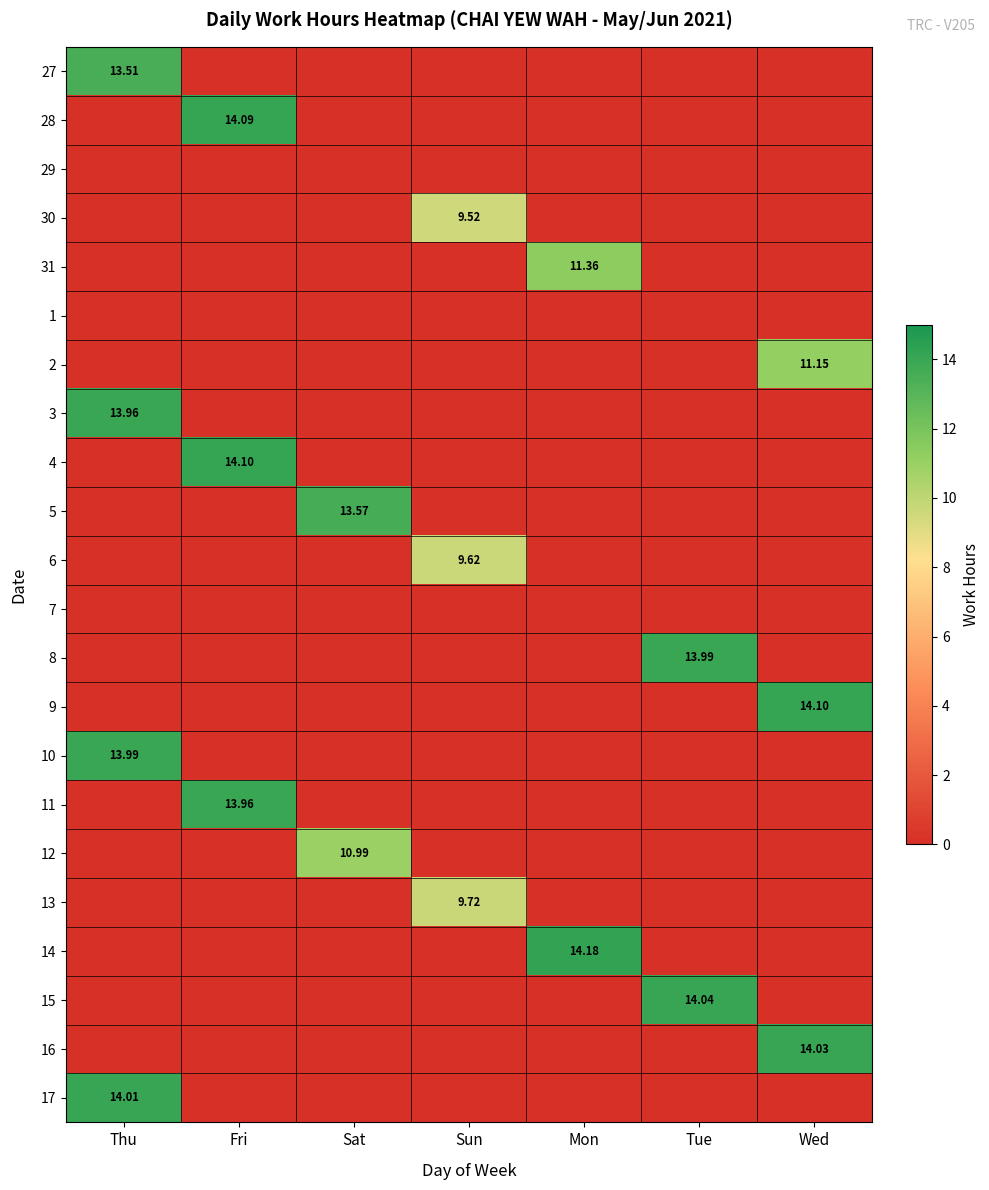

The value of 15 at Wed is 6.0. True or false?

False